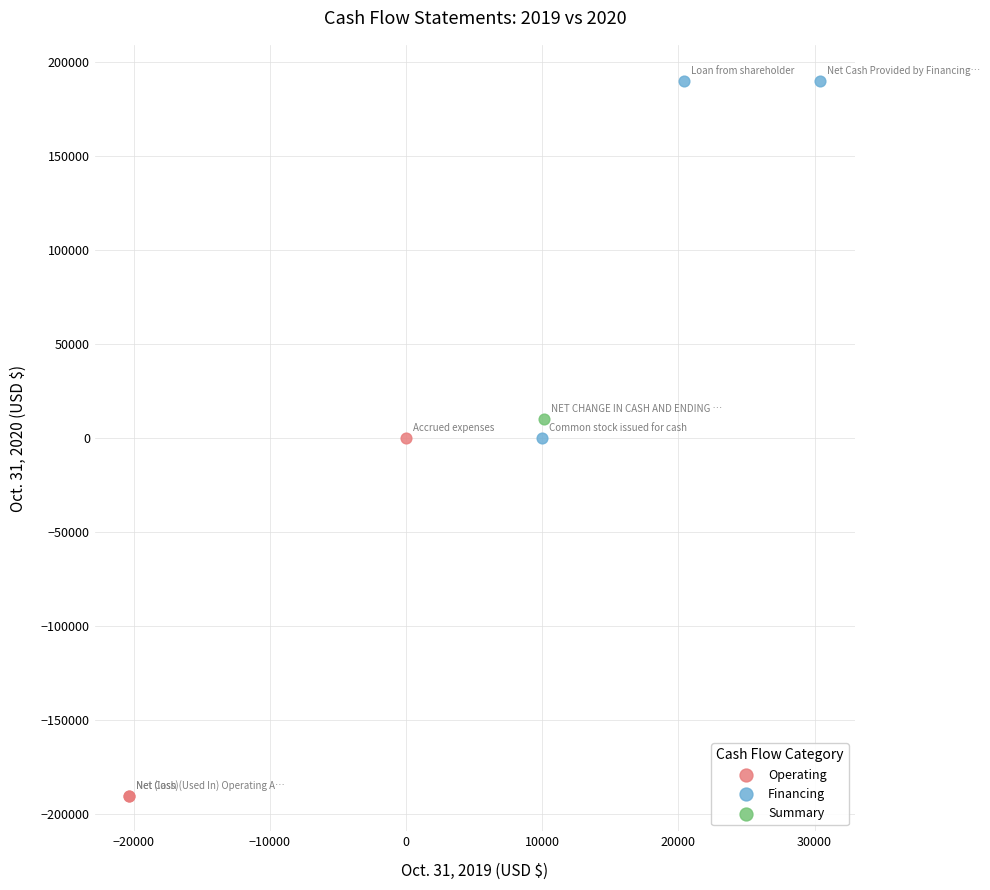

What are all the series names shown in the legend?

Operating, Financing, Summary